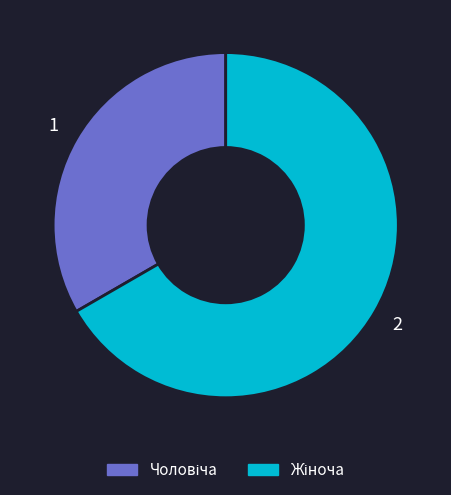

Is there a majority slice in this chart?

Yes